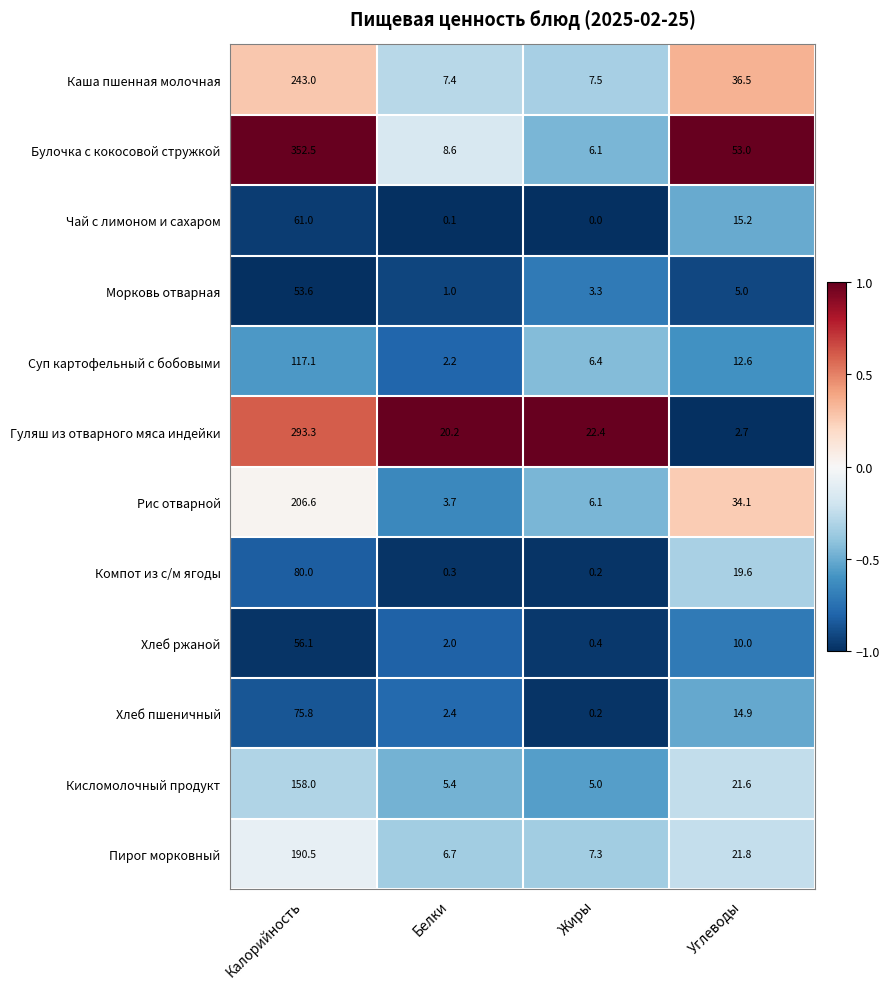

At how many categories does at least one series exceed 0?

4